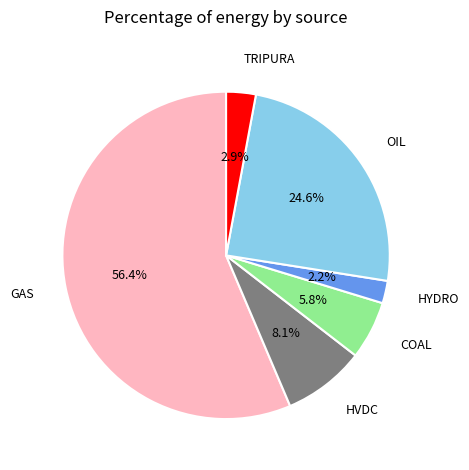

Is there any slice that represents more than half of the pie?

Yes